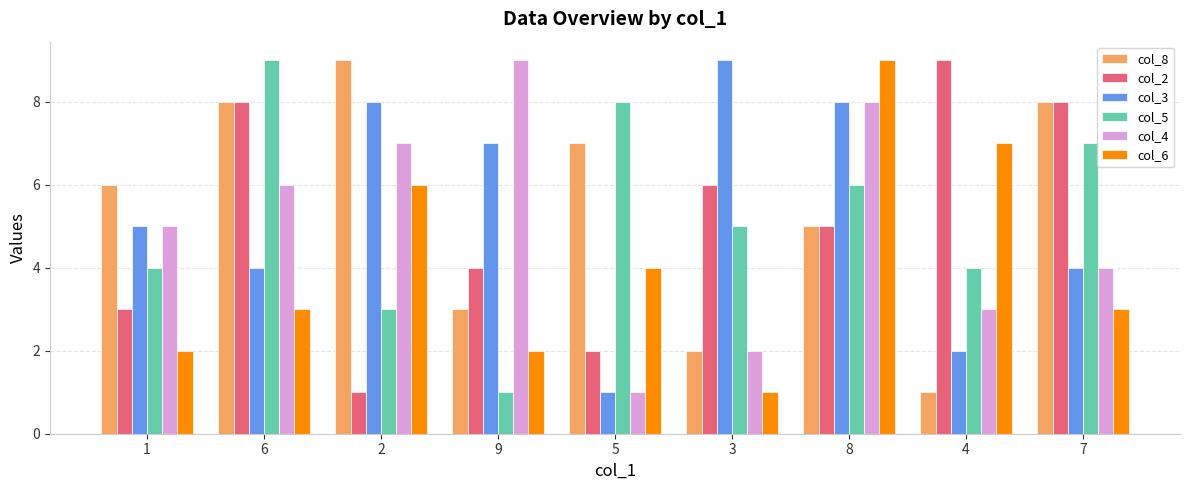

The col_3 series shows 8 at 2. True or false?

True